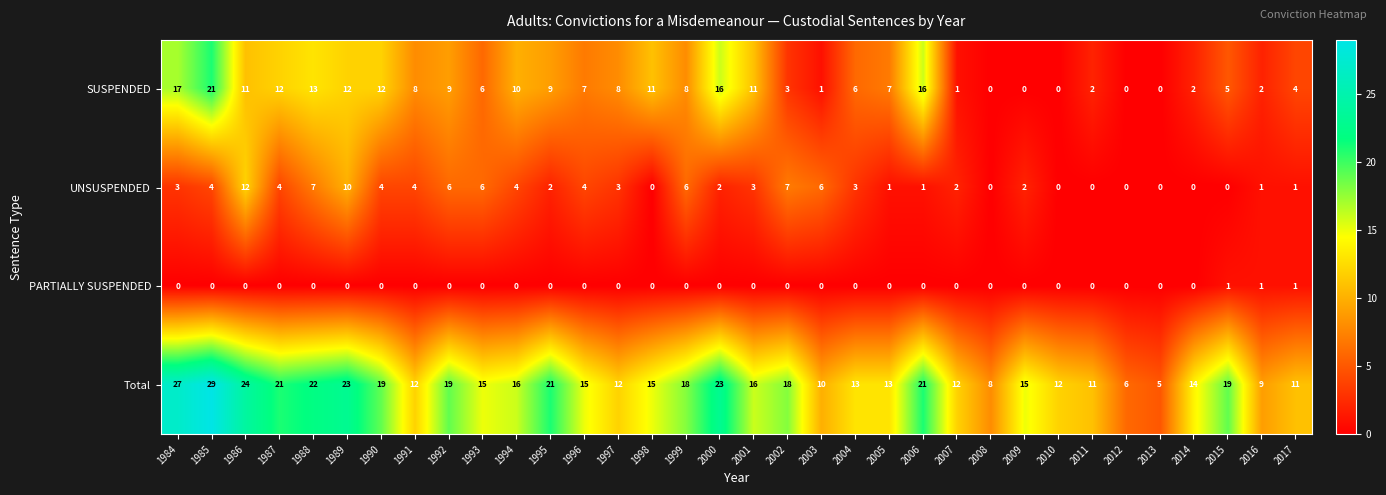

At which label does SUSPENDED first exceed 8?

1984